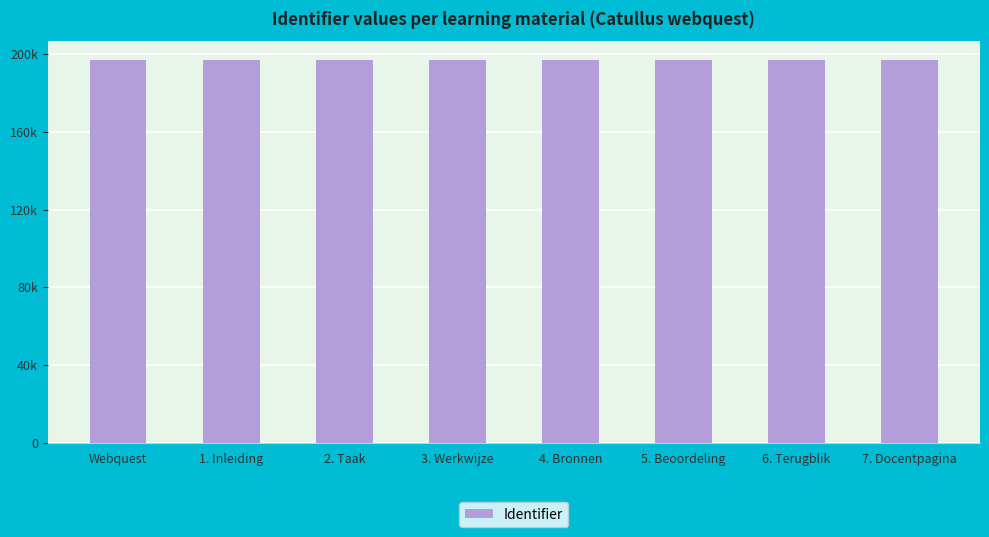

What position from the right is 3. Werkwijze?

5